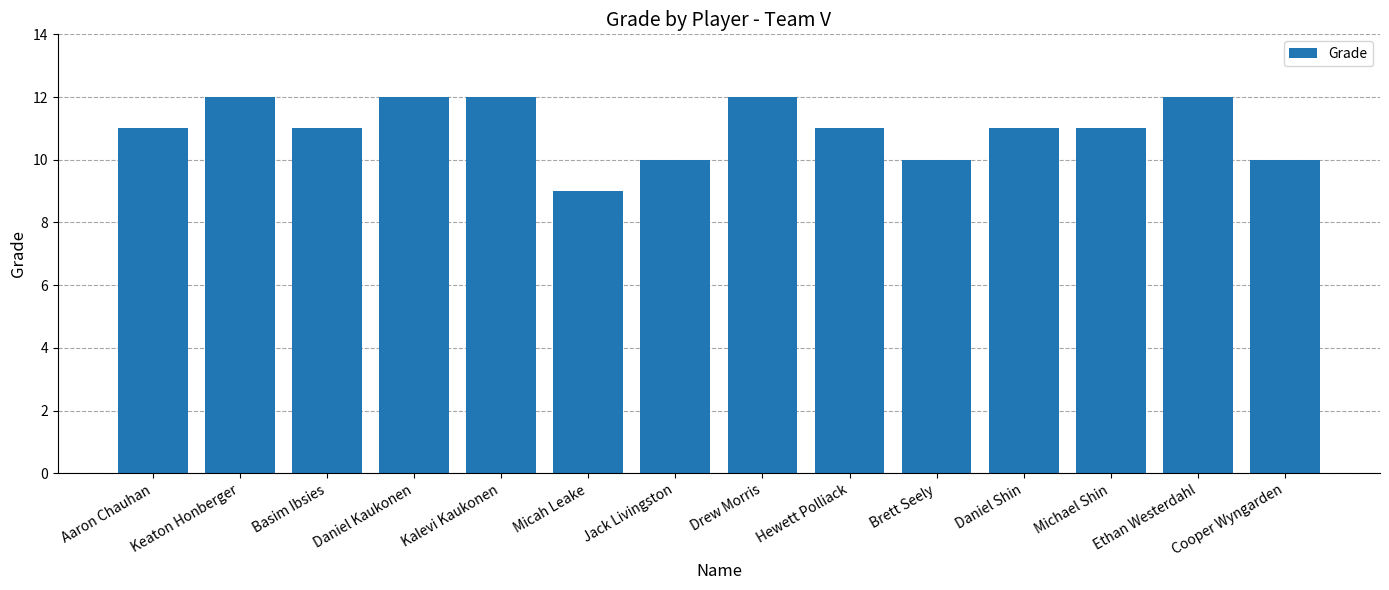

What is the change in value from Basim Ibsies to Ethan Westerdahl?

+1